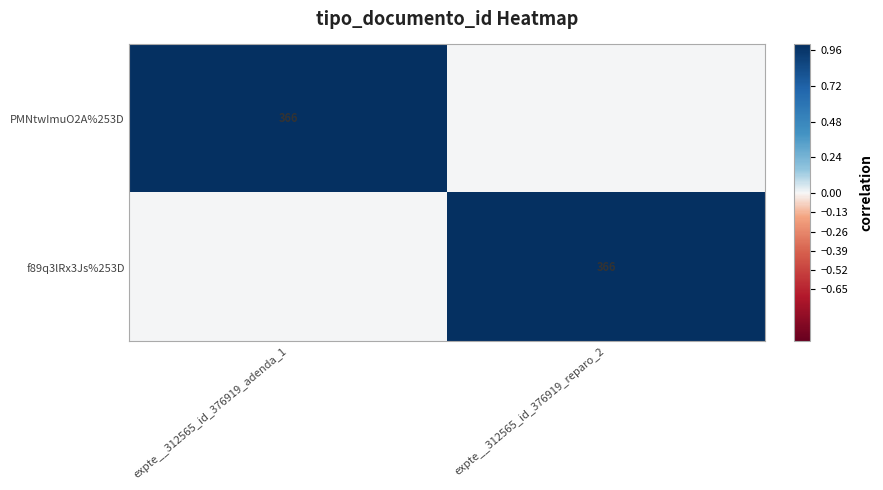

The f89q3lRx3Js%253D series shows 523 at expte__312565_id_376919_reparo_2. True or false?

False